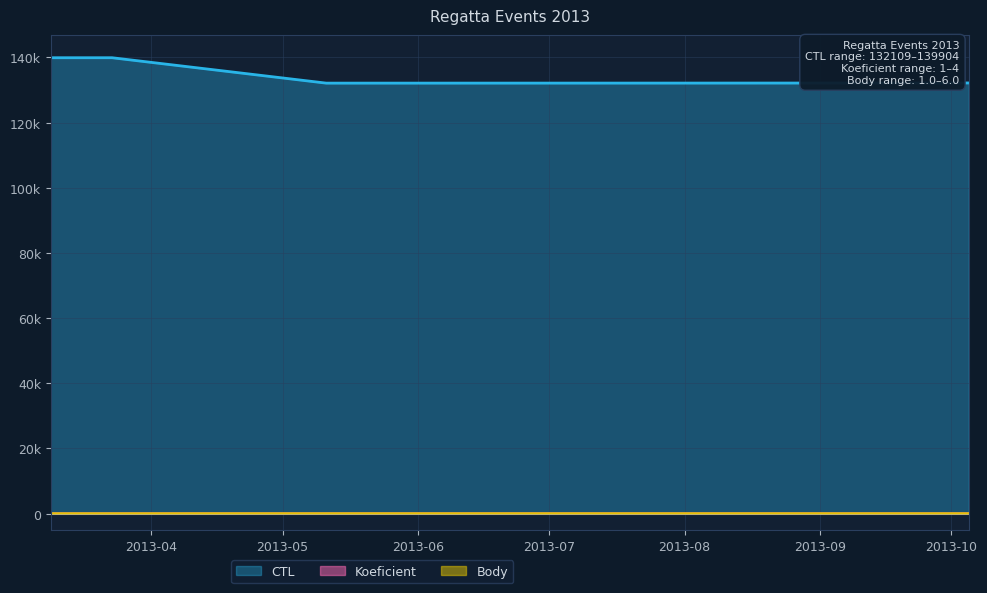

What is the sum of all Koeficient values?

17.0